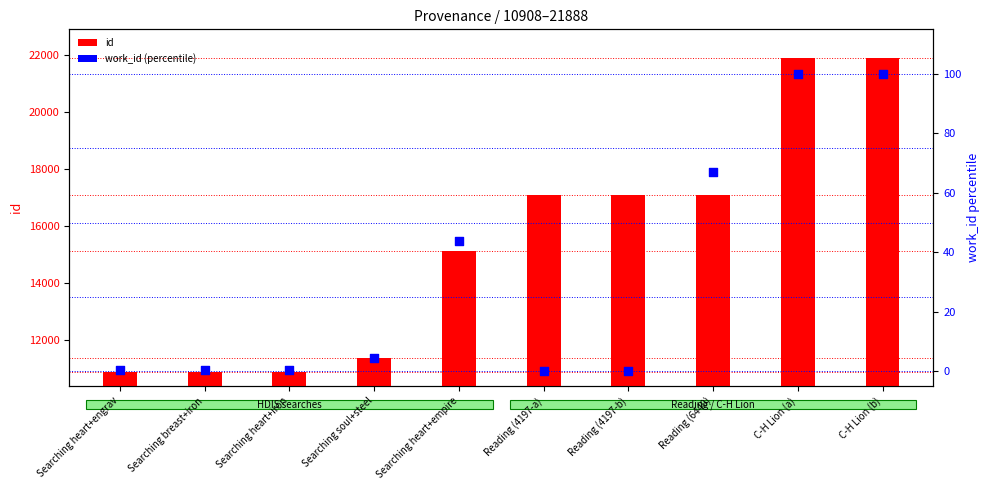

At which category is the sum across all series the highest?

C-H Lion (b)